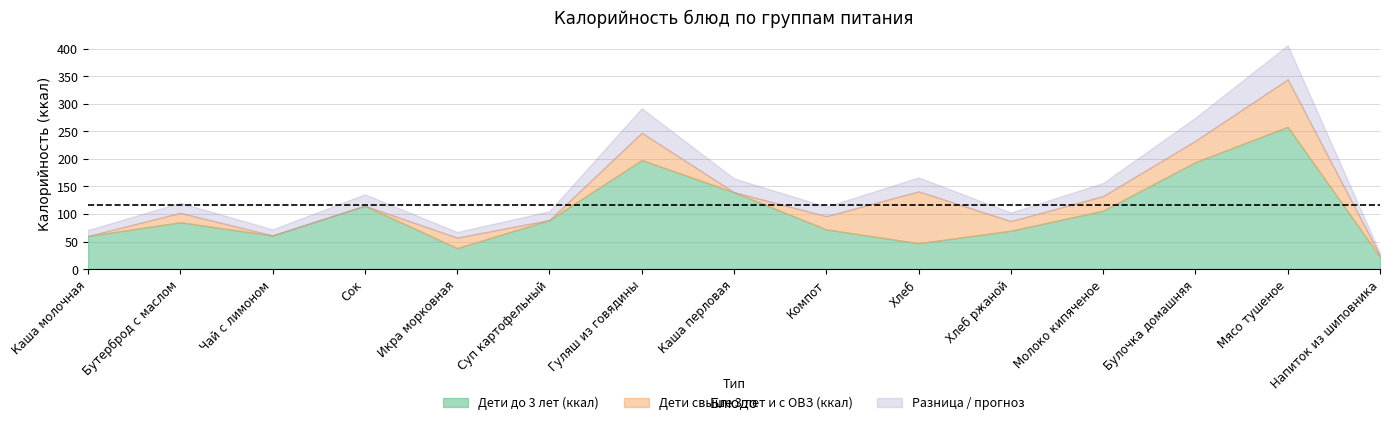

True or false: Дети до 3 лет (ккал) has more than 2 interior local peaks.

True